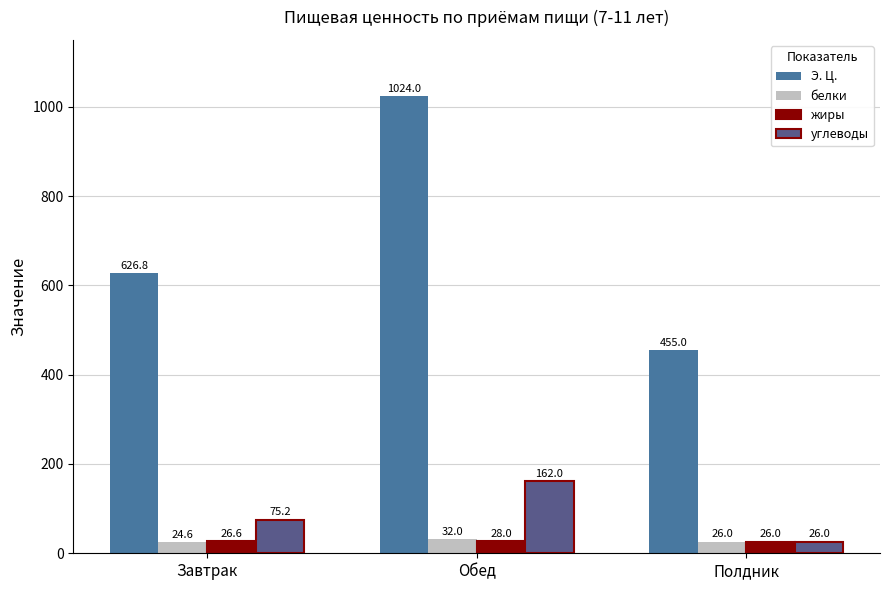

How many groups of bars are there?

3